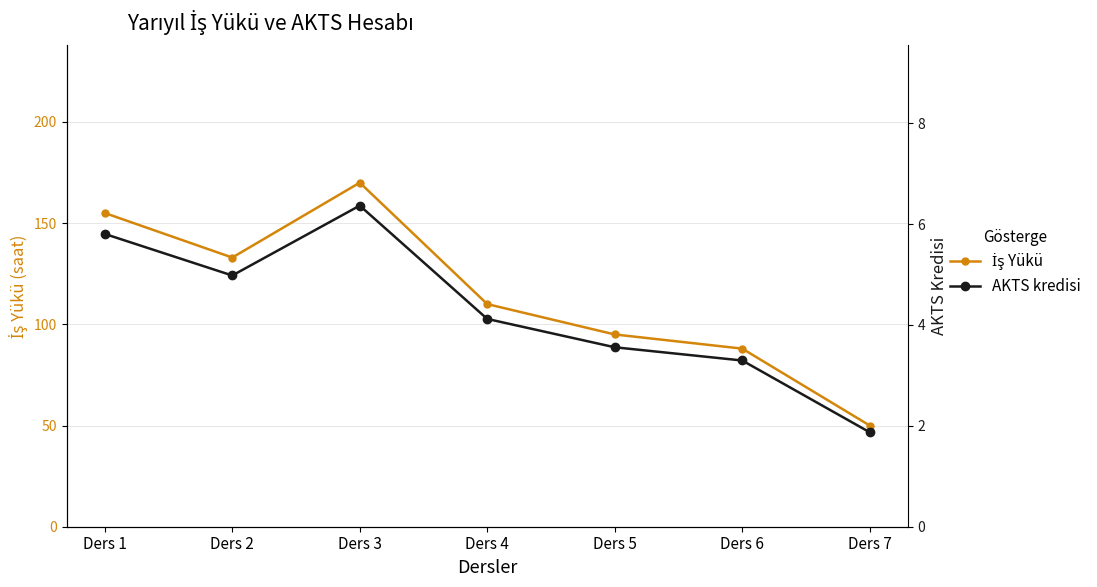

What are all the series names shown in the legend?

İş Yükü, AKTS kredisi